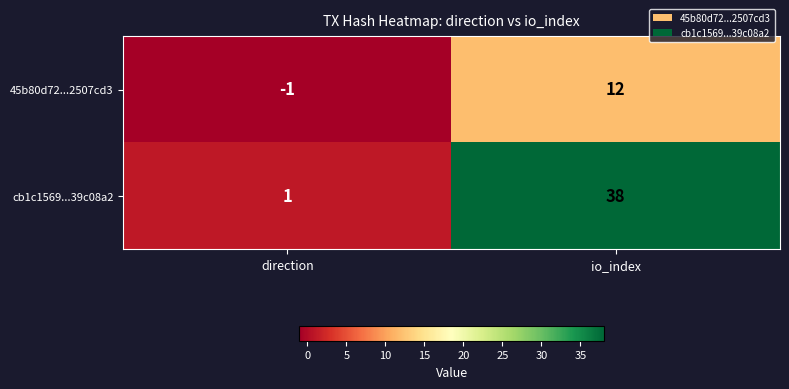

Which series has the largest range (max minus min)?

cb1c1569...39c08a2